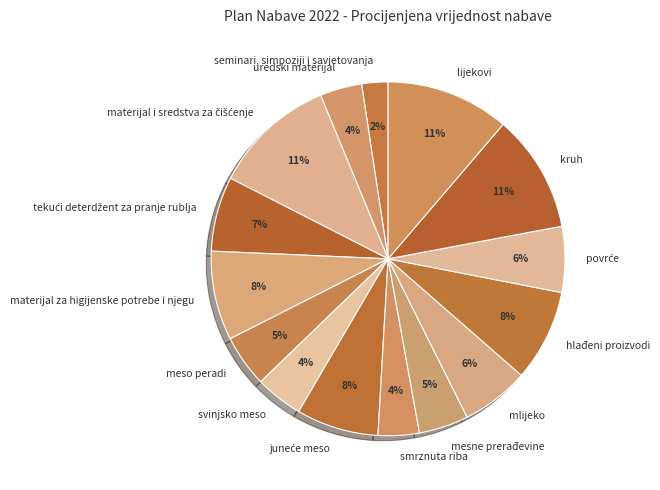

Is it true that svinjsko meso is 10% of the pie?

False